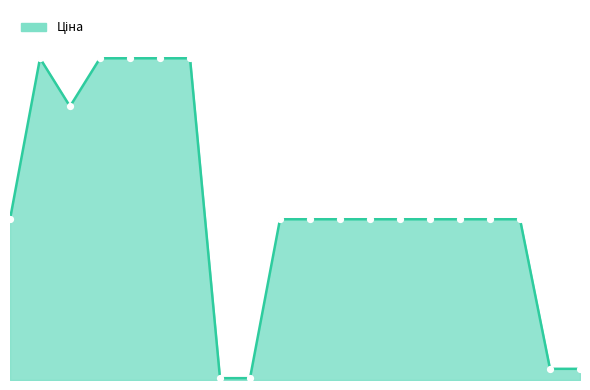

Is this an area chart (filled region under the line)?

Yes